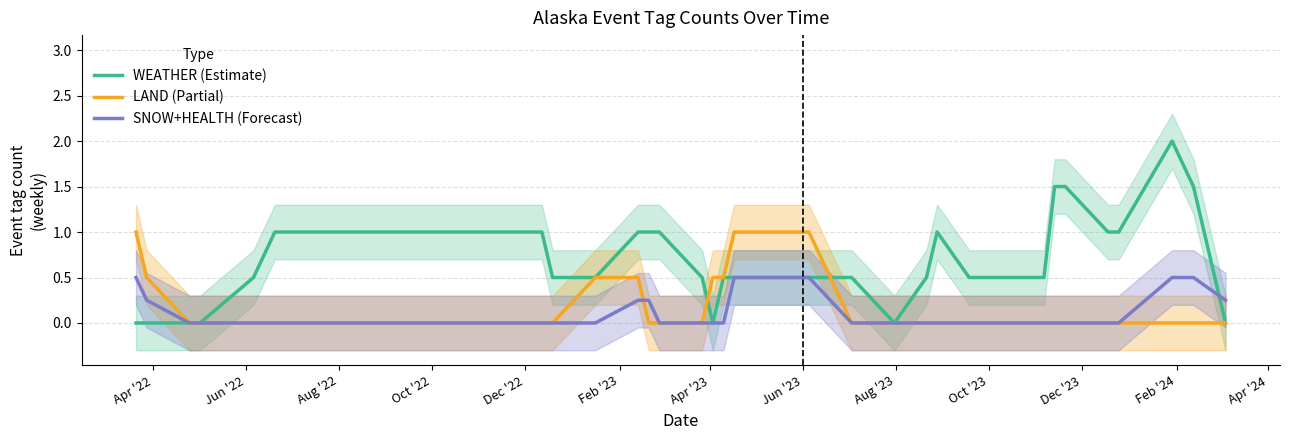

How many bars are there in total?

93